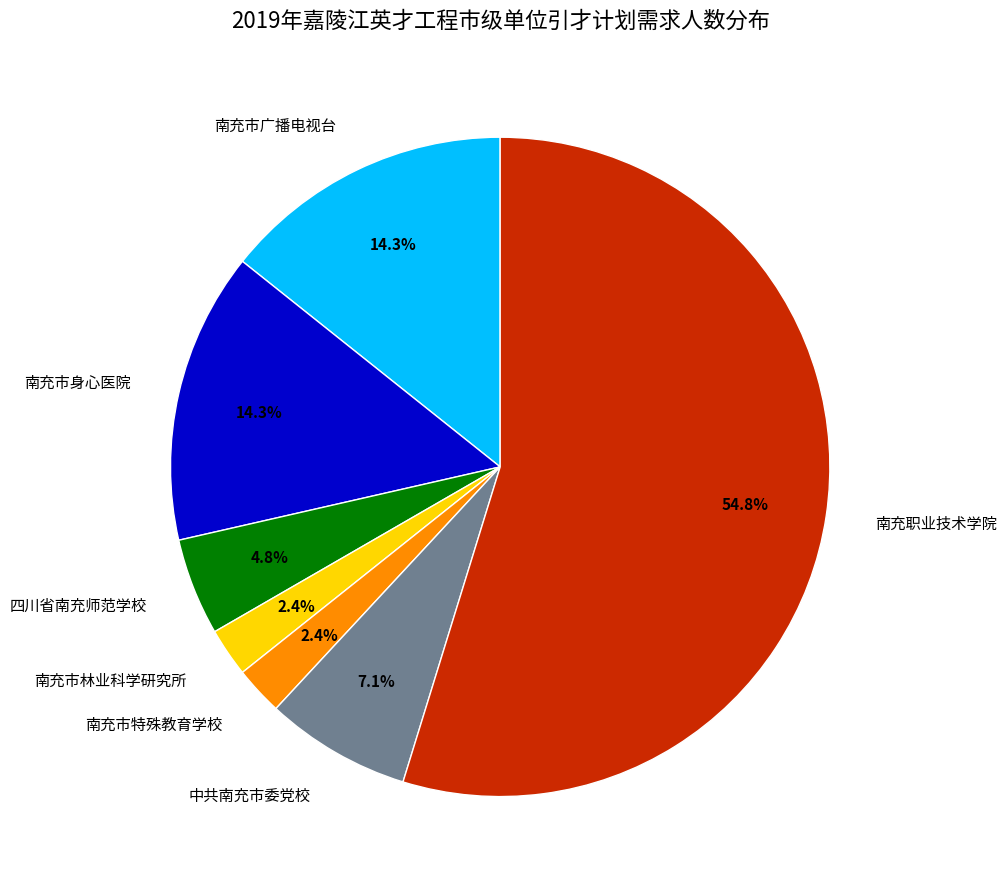

Does 南充职业技术学院 account for over 50% of the chart?

Yes